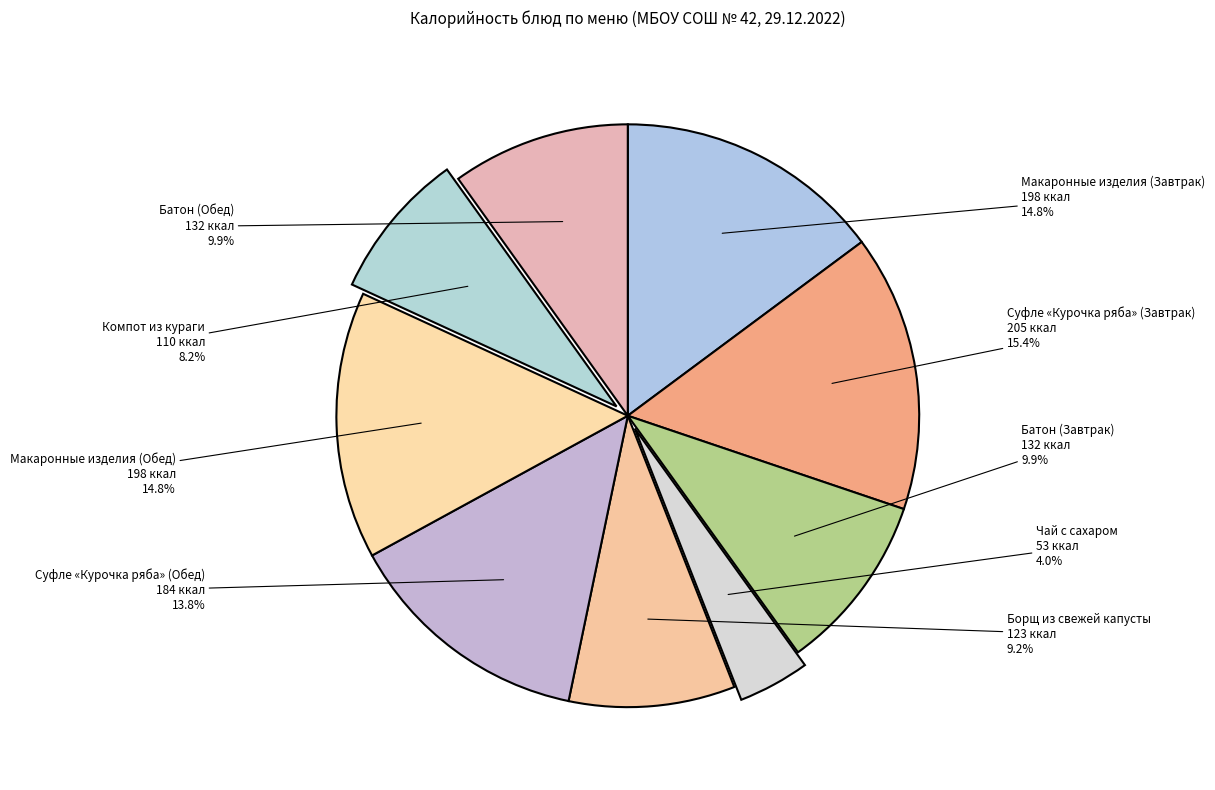

To the nearest percent, what percentage of the pie is Батон (Завтрак)?

10%